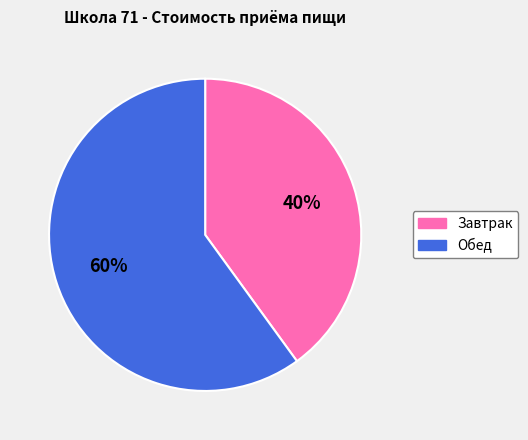

Is it true that Обед is 74% of the pie?

False